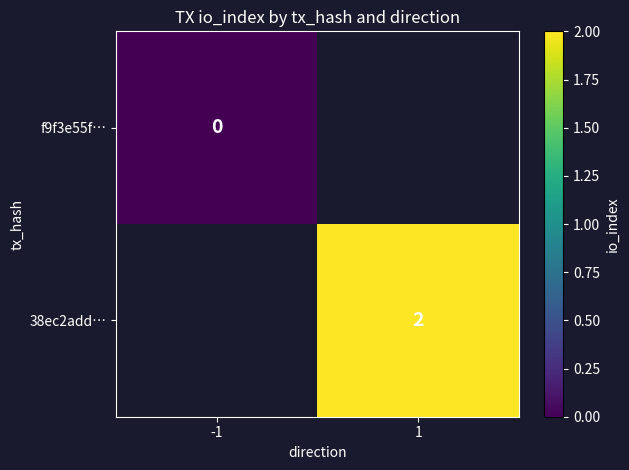

True or false: 38ec2add… has a value of 2 at 1.

True